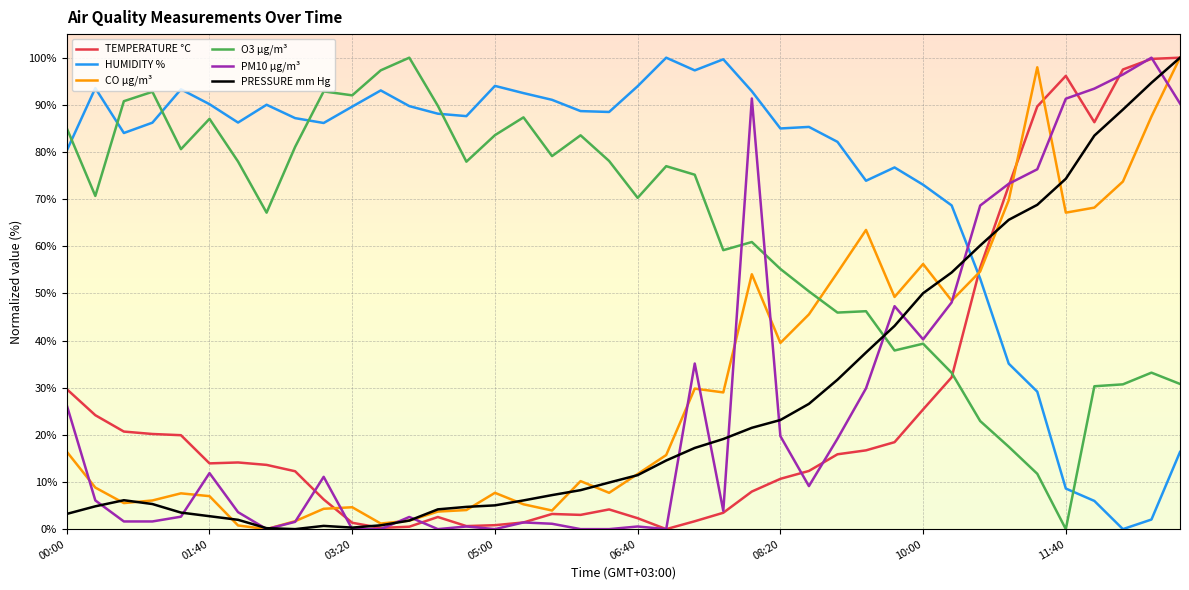

How many intersections are there between O3 µg/m³ and PM10 µg/m³?

3